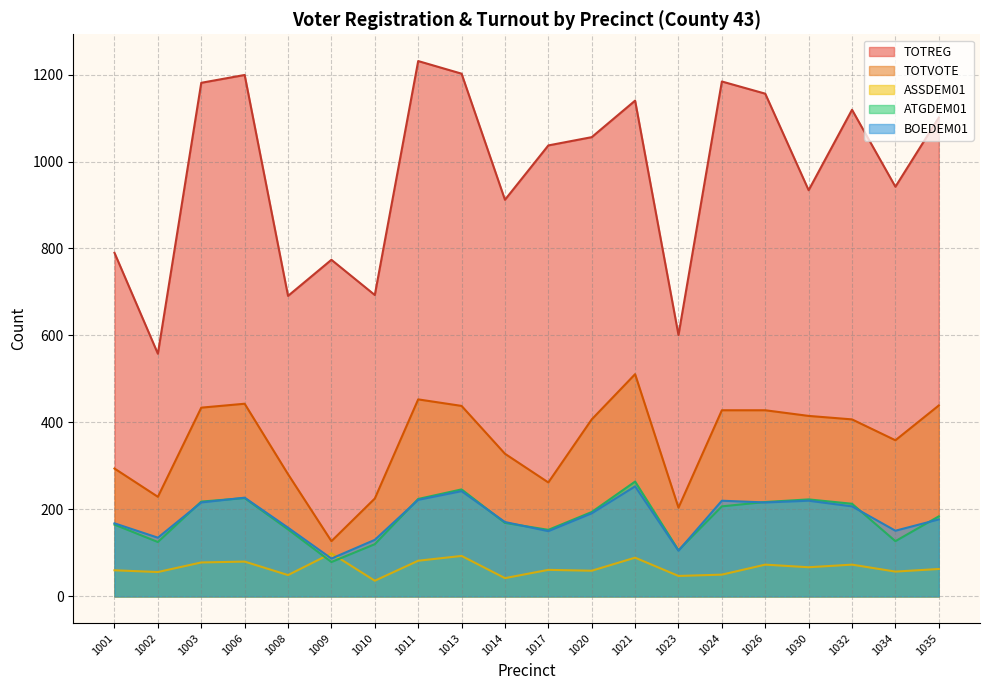

What is the difference between the highest and lowest values at 1020?

997